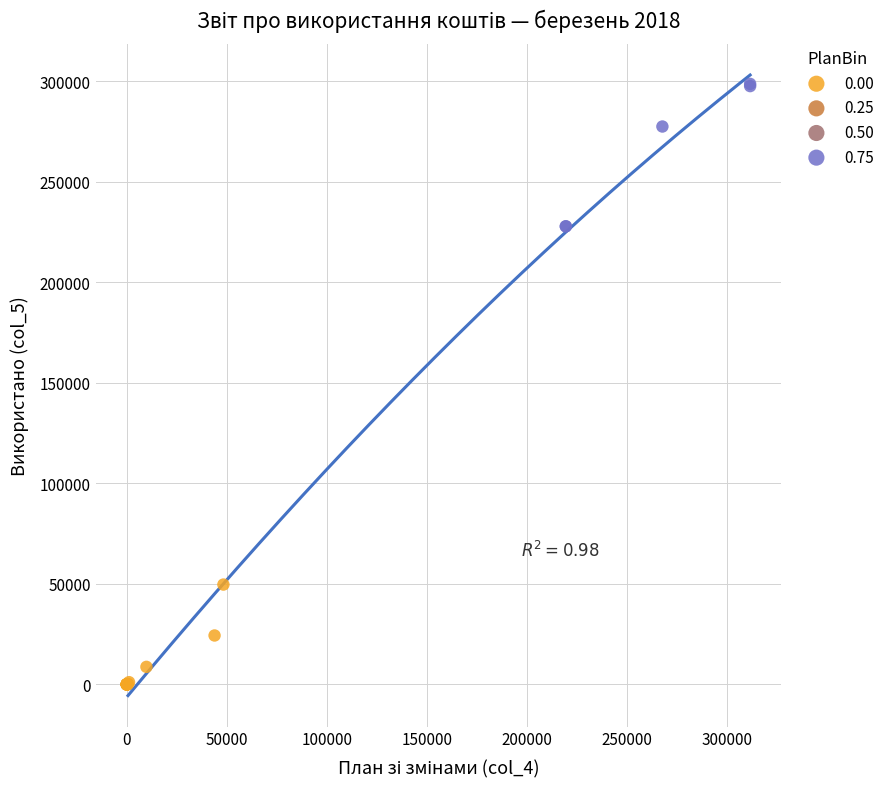

Which series reaches the maximum Y coordinate?

0.75